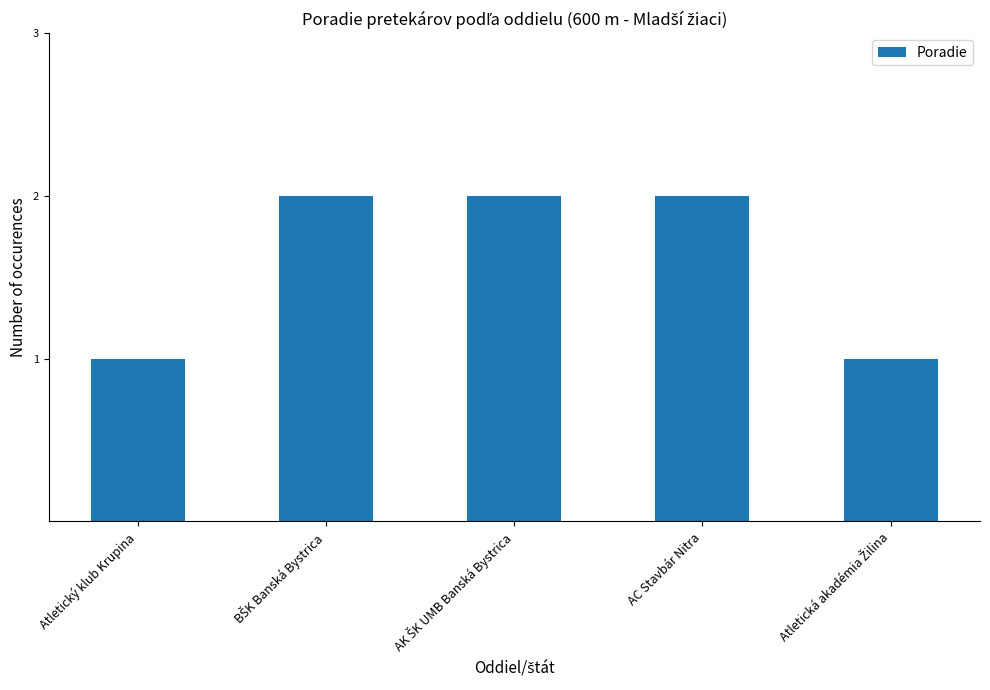

How many distinct data groups are displayed?

1